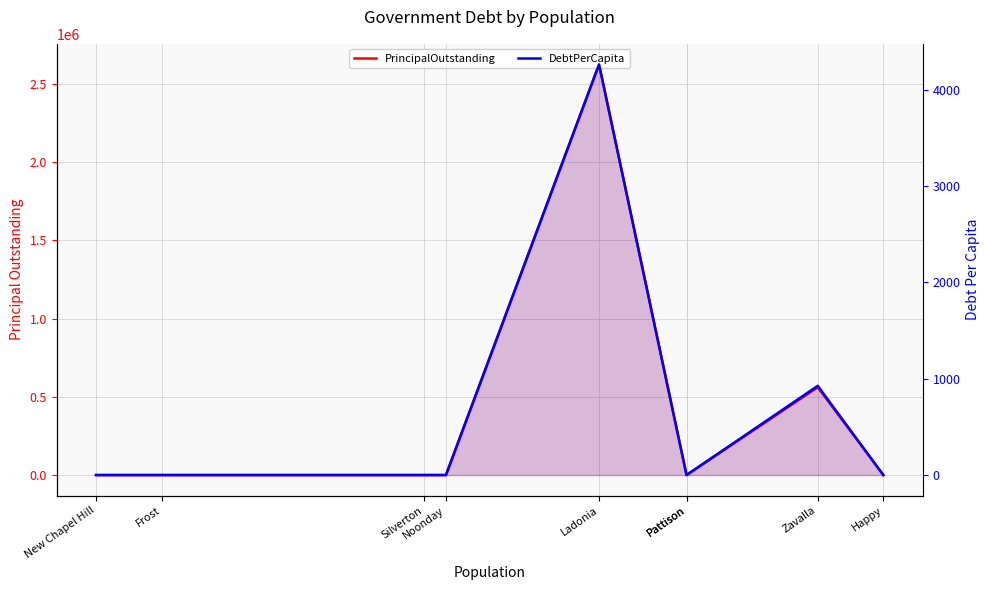

Which series has the largest range (max minus min)?

PrincipalOutstanding